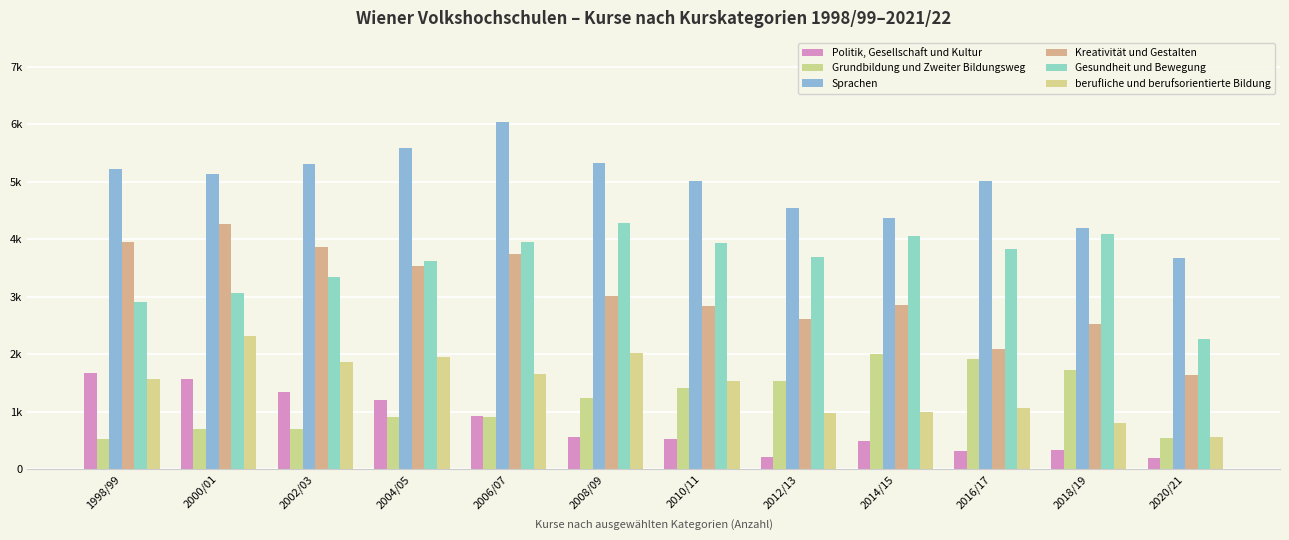

The value of Gesundheit und Bewegung at 2014/15 is 6342. True or false?

False